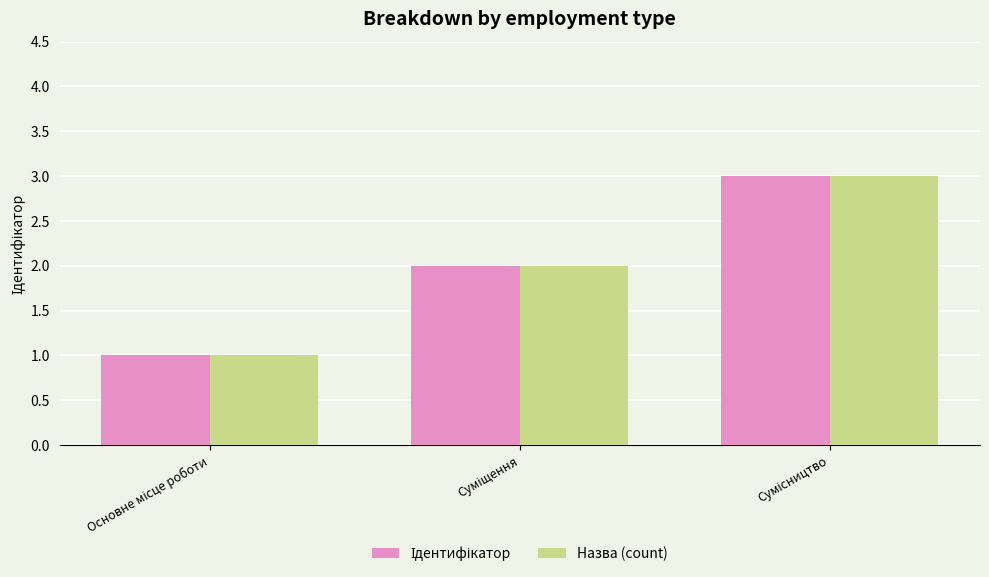

How many bars are there in total?

6